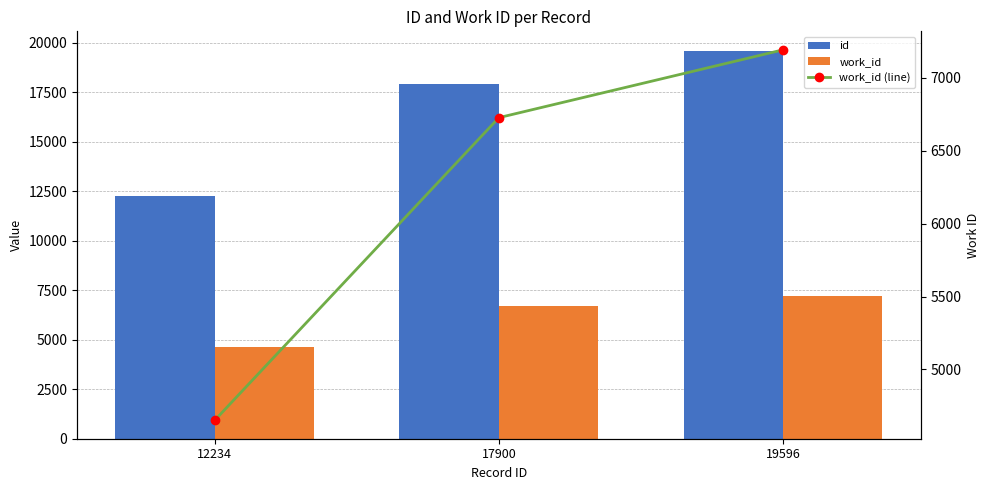

How many data points in id are less than 17900?

1